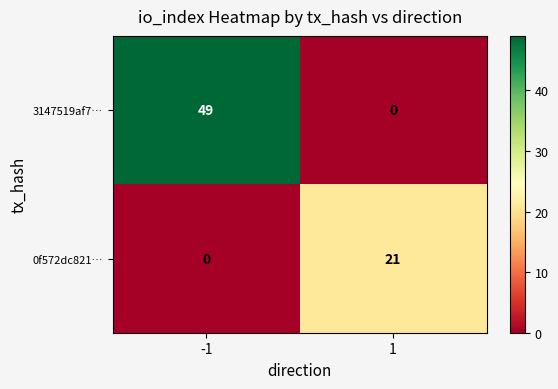

What is the greatest value displayed?

49